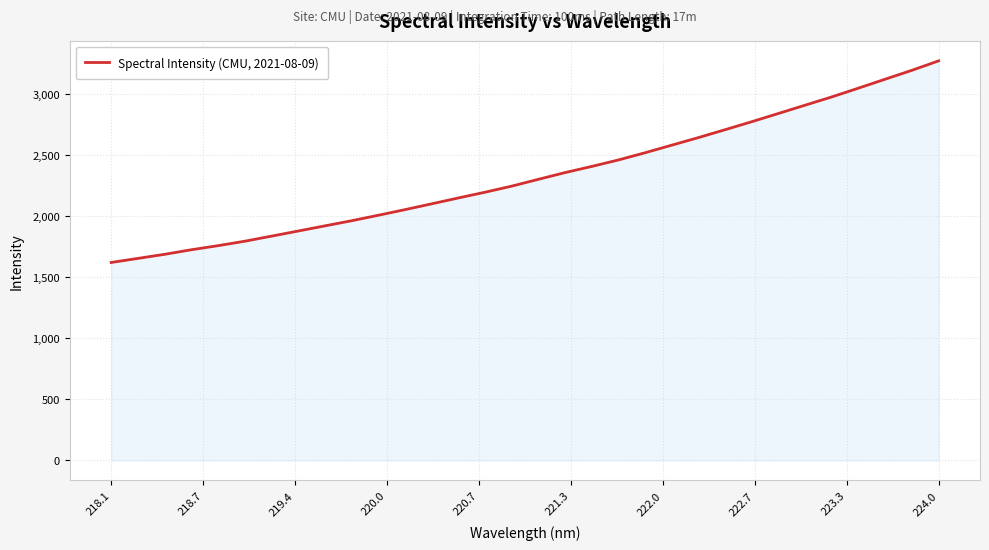

What is the smallest value displayed?

1618.9